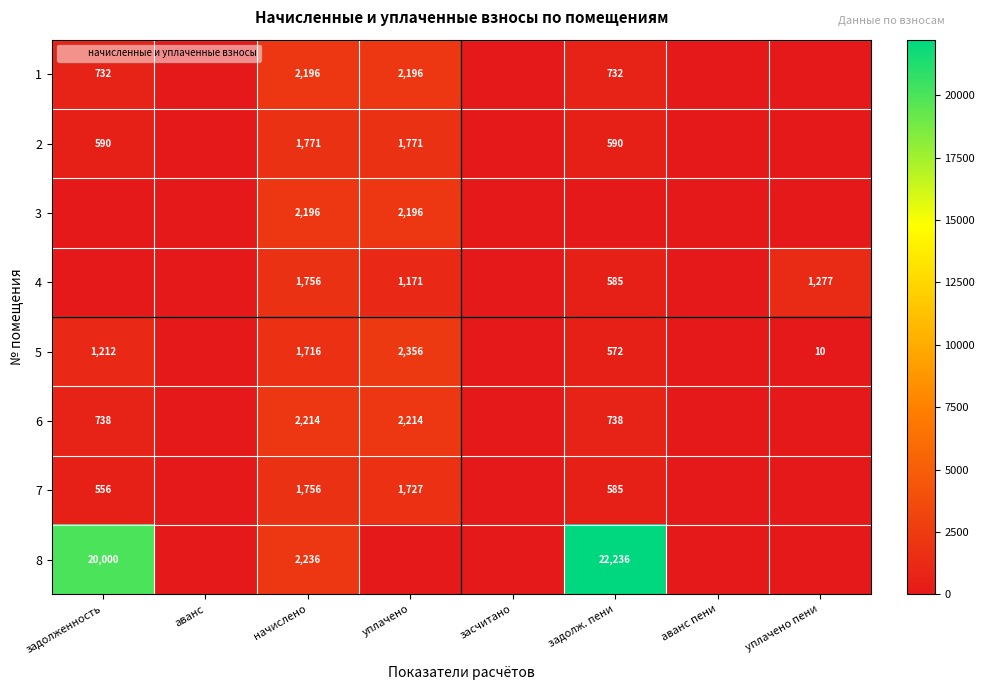

What is the sum of all 6 values?

5904.7